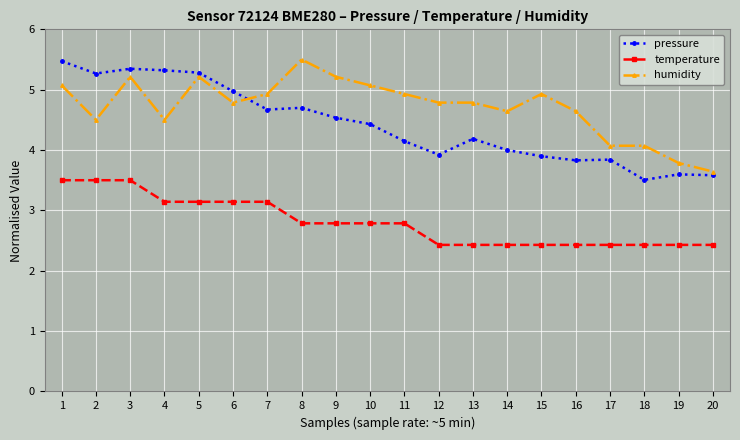

True or false: humidity has more than 2 interior local peaks.

True